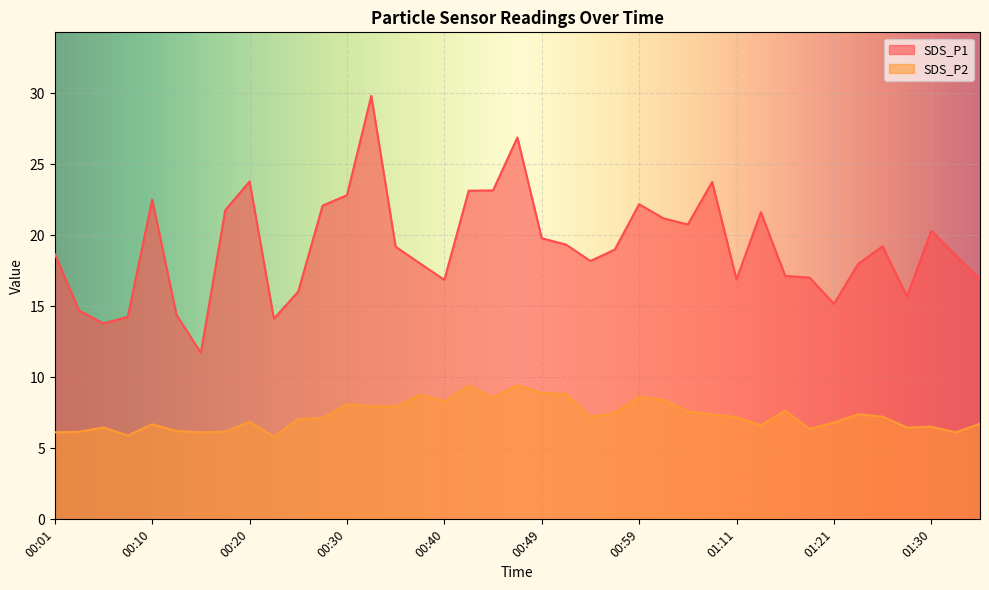

True or false: SDS_P1 and SDS_P2 cross at least once.

False